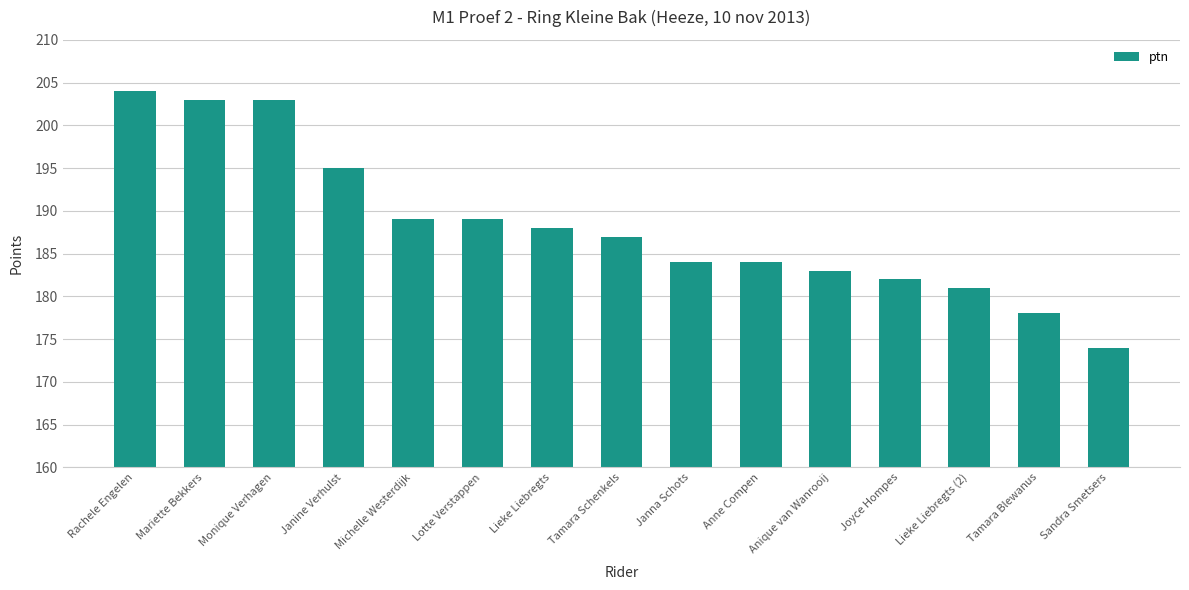

What is the label of the 7th bar from the left?

Lieke Liebregts